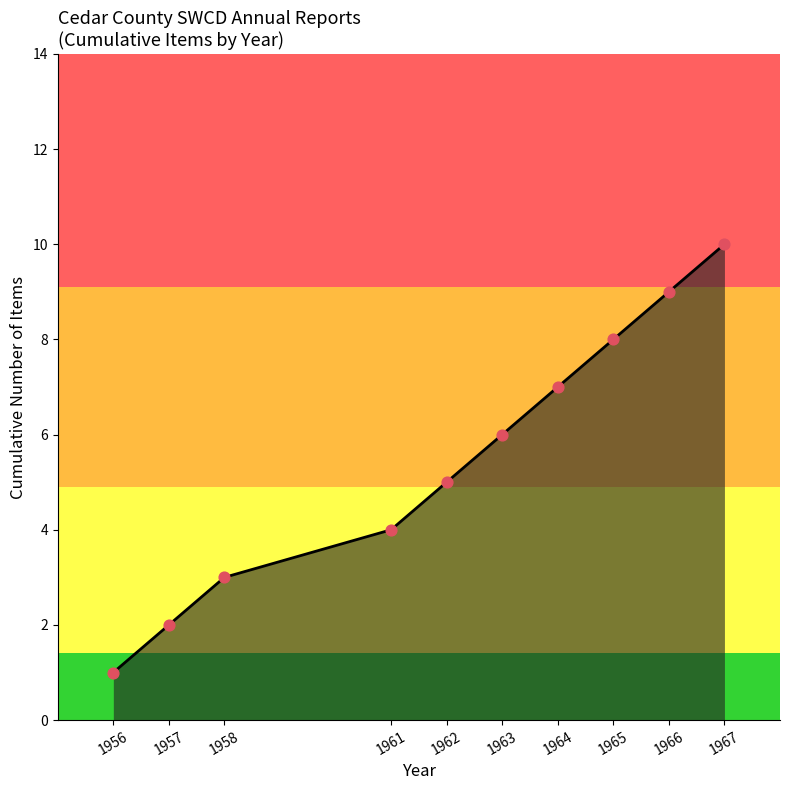

Which has a higher value, 1963 or 1961?

1963